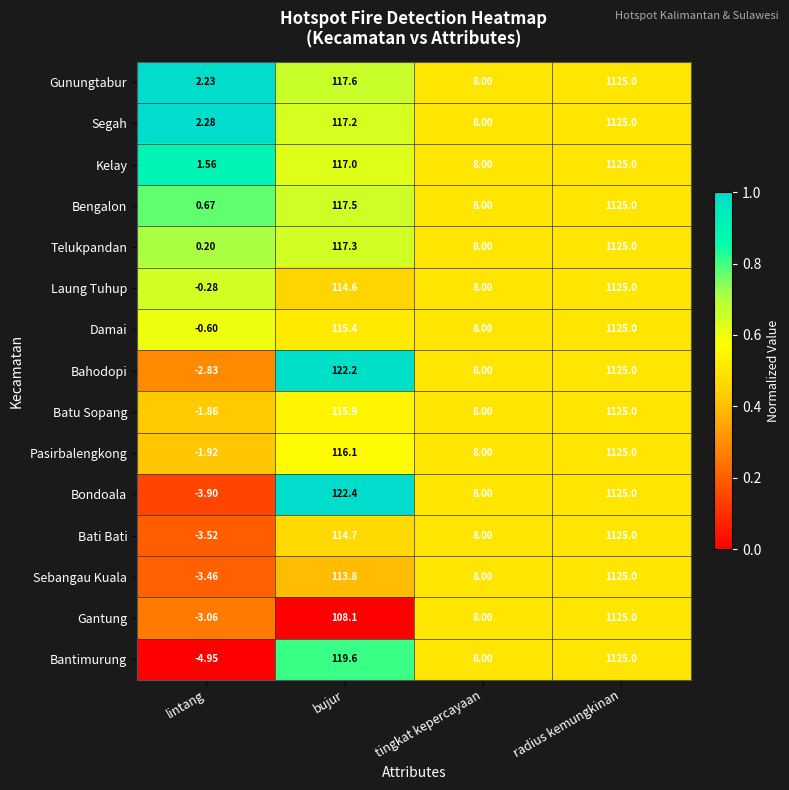

Which category has the highest value in the Pasirbalengkong series?

radius kemungkinan